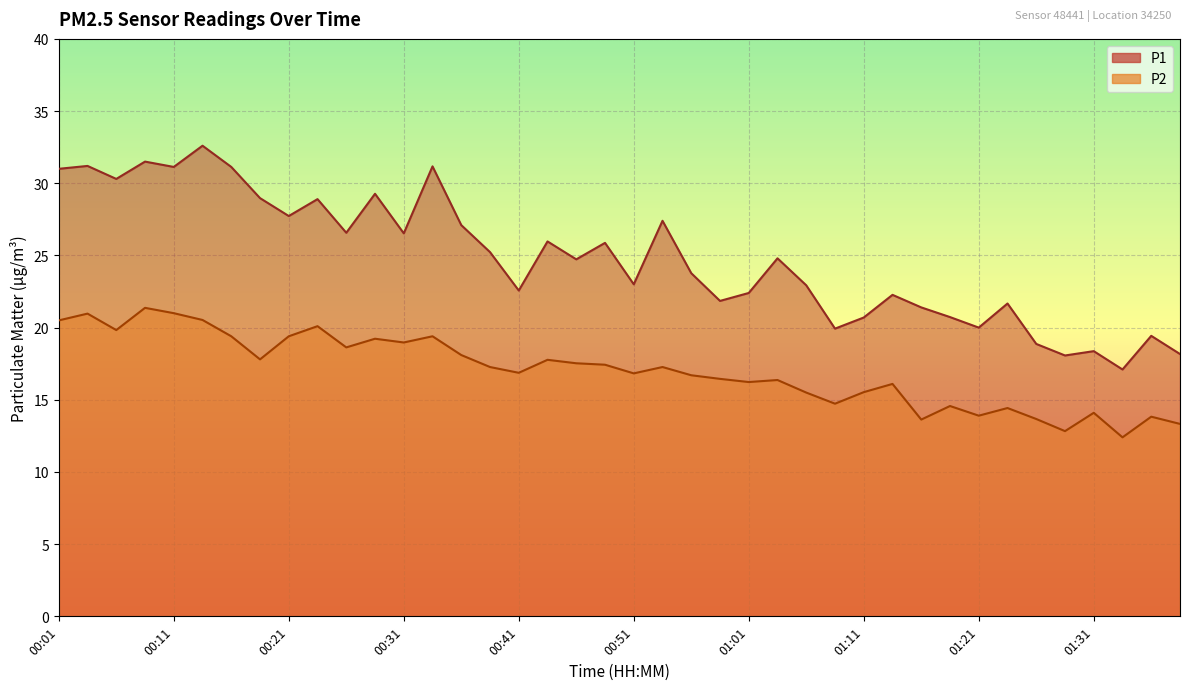

What is the sum of the P2 values at 01:11 and 00:21?

34.9